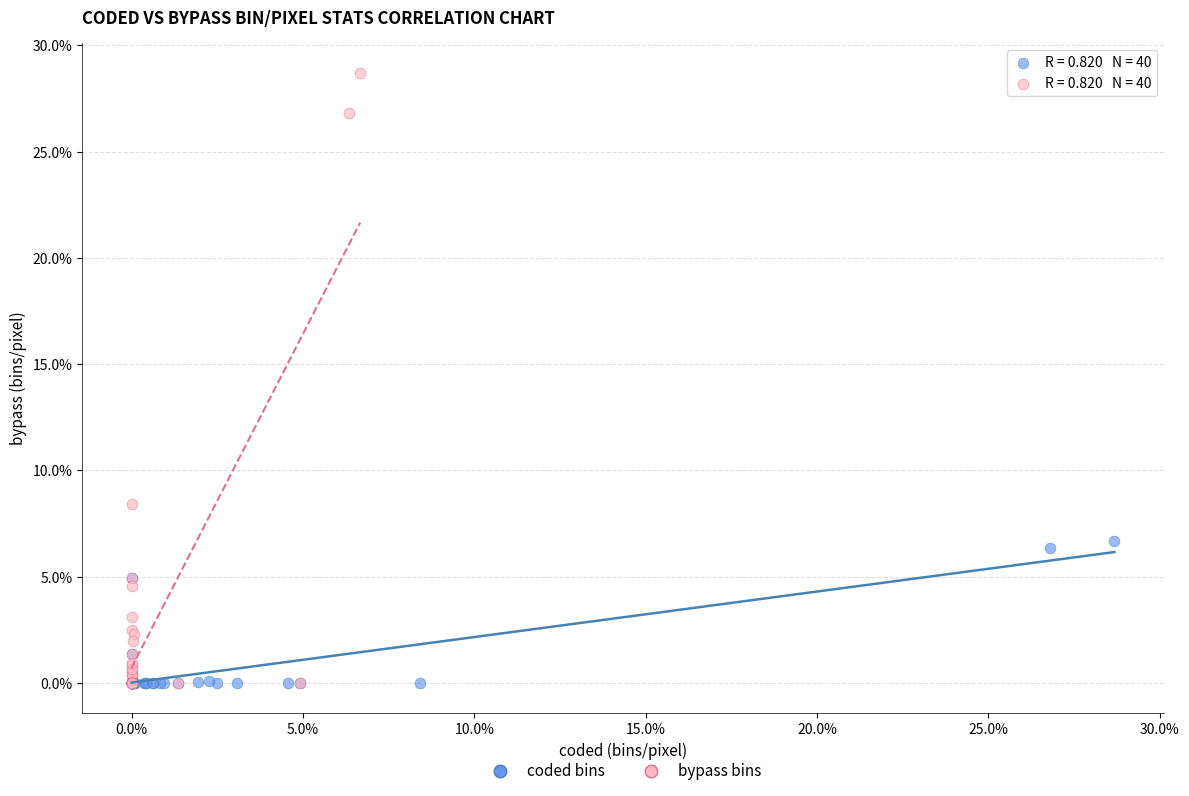

Which series has the widest spread of Y values?

bypass bins